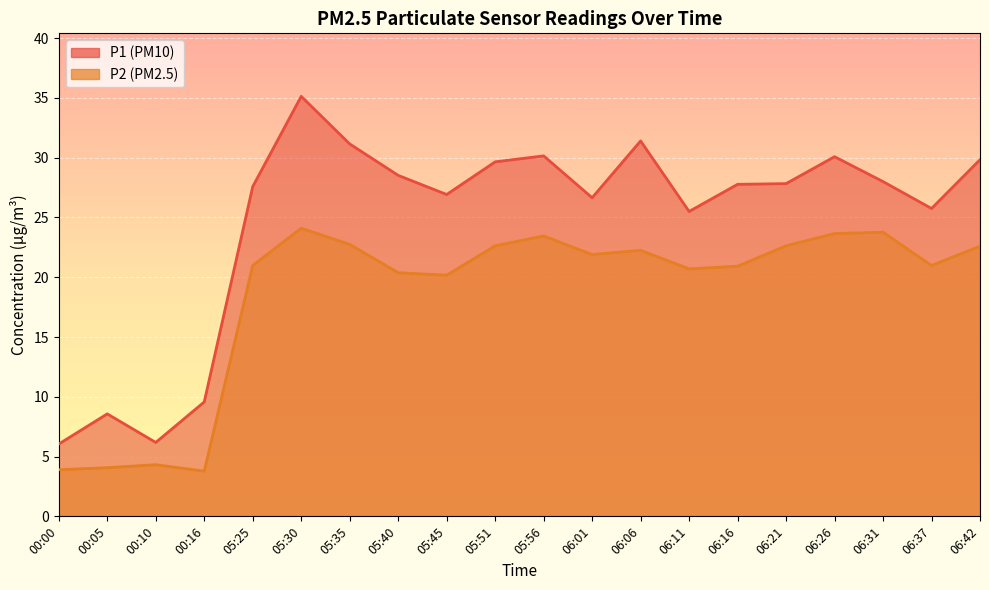

Rank the series at 00:10 from lowest to highest value.

P2, P1